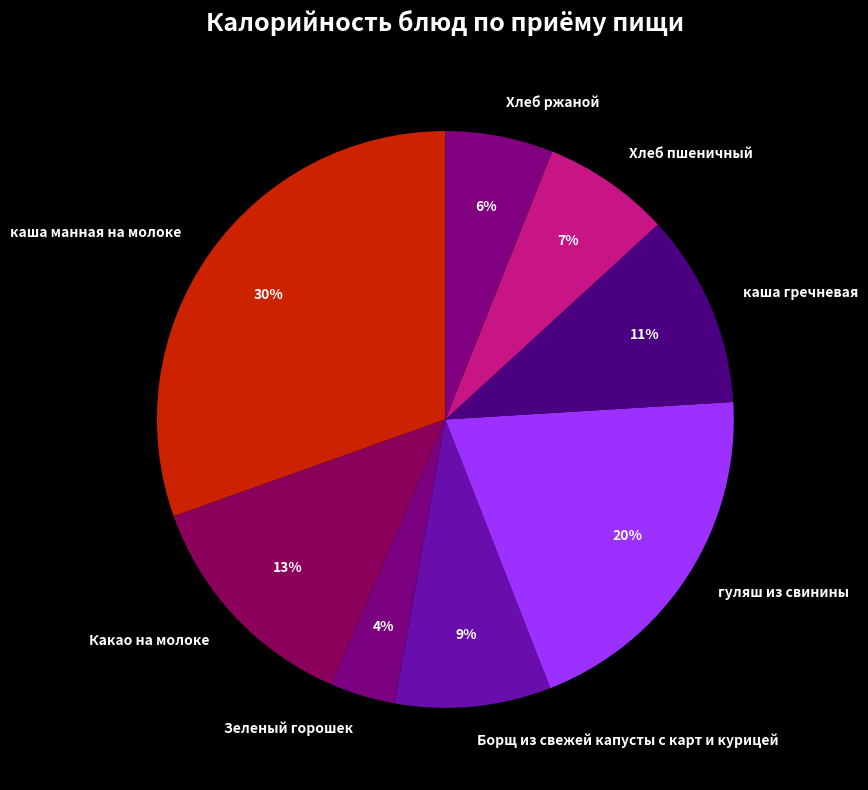

Which slice is the smallest?

Зеленый горошек